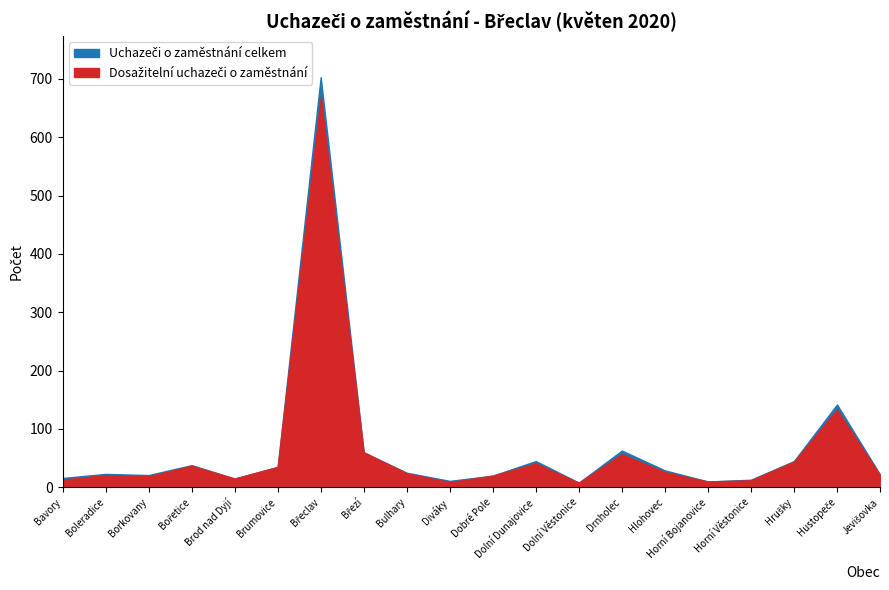

What is the difference between the second highest and minimum values in the Dosažitelní uchazeči o zaměstnání series?

125